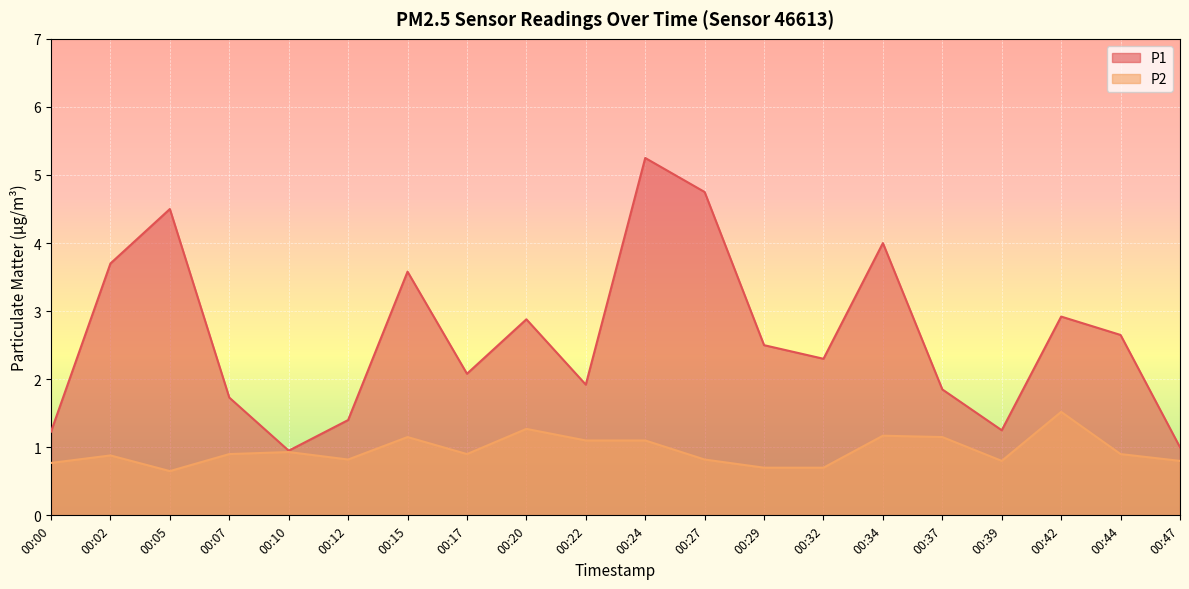

Reading left to right, what are all the values shown in this chart?

P1: 00:00=1.2	00:02=3.7	00:05=4.5	00:07=1.7	00:10=0.9	00:12=1.4	00:15=3.6	00:17=2.1	00:20=2.9	00:22=1.9	00:24=5.2	00:27=4.8	00:29=2.5	00:32=2.3	00:34=4.0	00:37=1.9	00:39=1.2	00:42=2.9	00:44=2.6	00:47=1.0
P2: 00:00=0.8	00:02=0.9	00:05=0.7	00:07=0.9	00:10=0.9	00:12=0.8	00:15=1.1	00:17=0.9	00:20=1.3	00:22=1.1	00:24=1.1	00:27=0.8	00:29=0.7	00:32=0.7	00:34=1.2	00:37=1.1	00:39=0.8	00:42=1.5	00:44=0.9	00:47=0.8